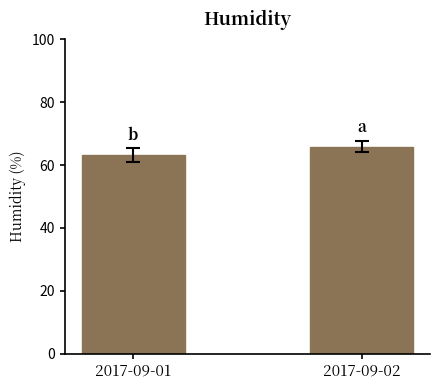

What is the minimum value shown in the chart?

63.2